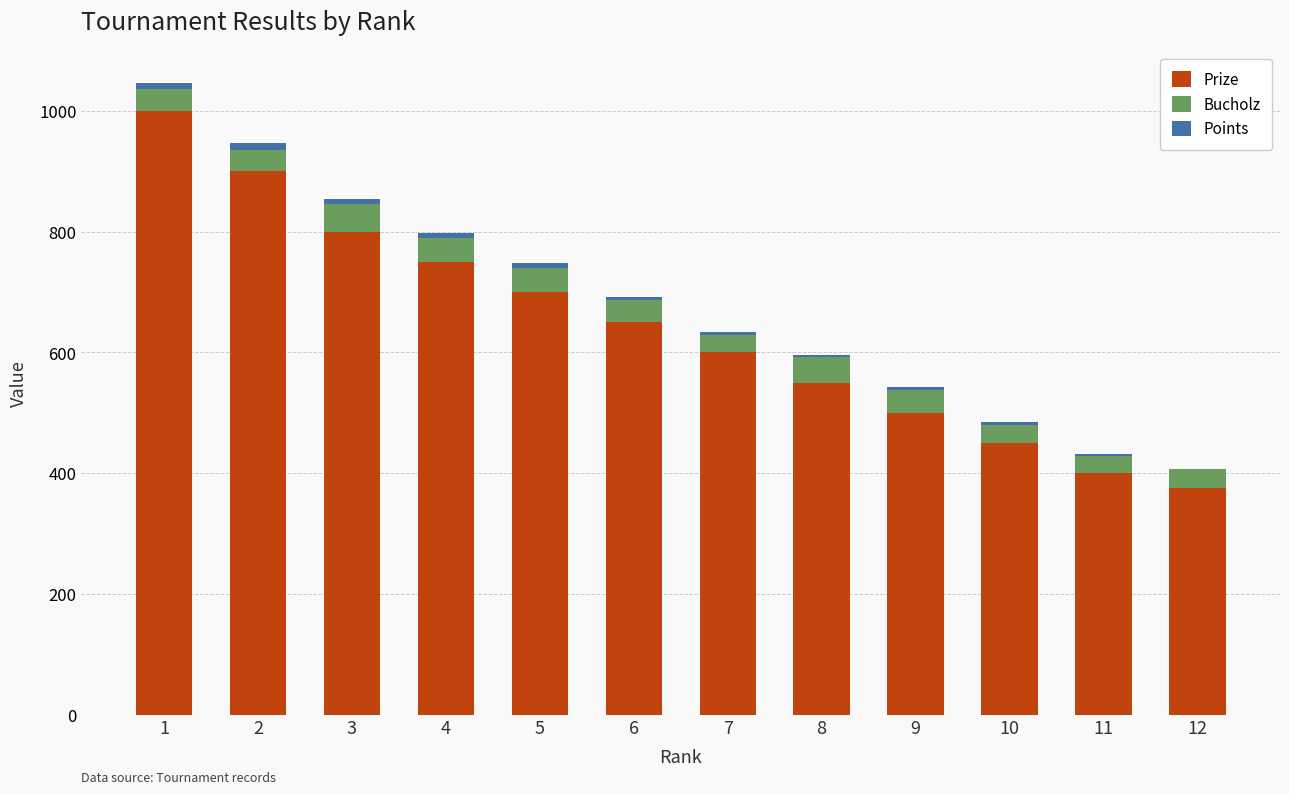

Count the number of categories in the chart.

12